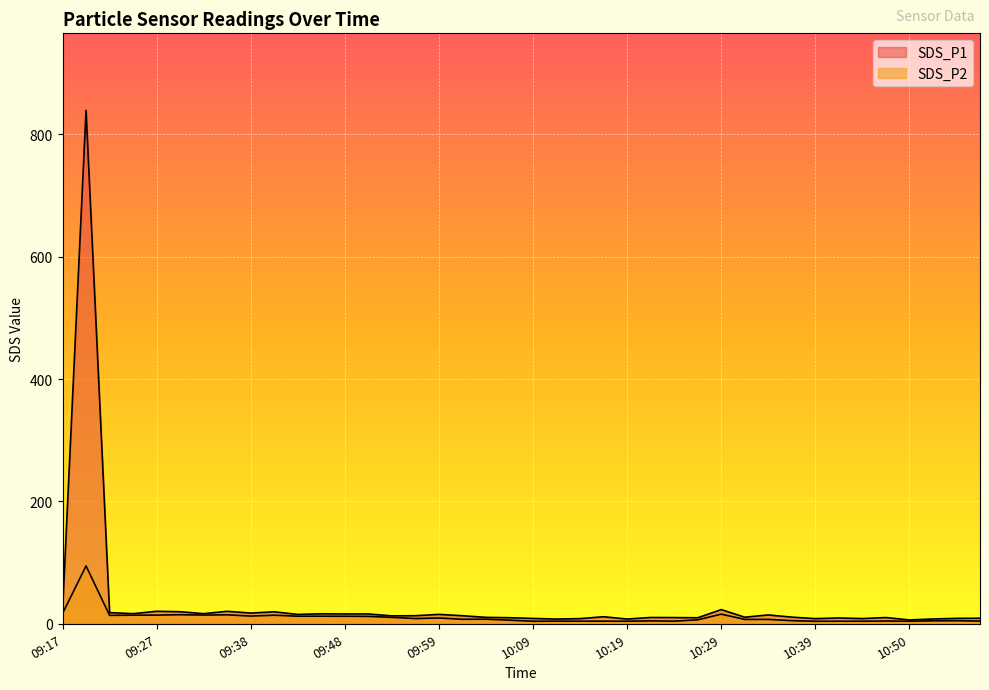

Which series changed the most between 09:59 and 10:07?

SDS_P1